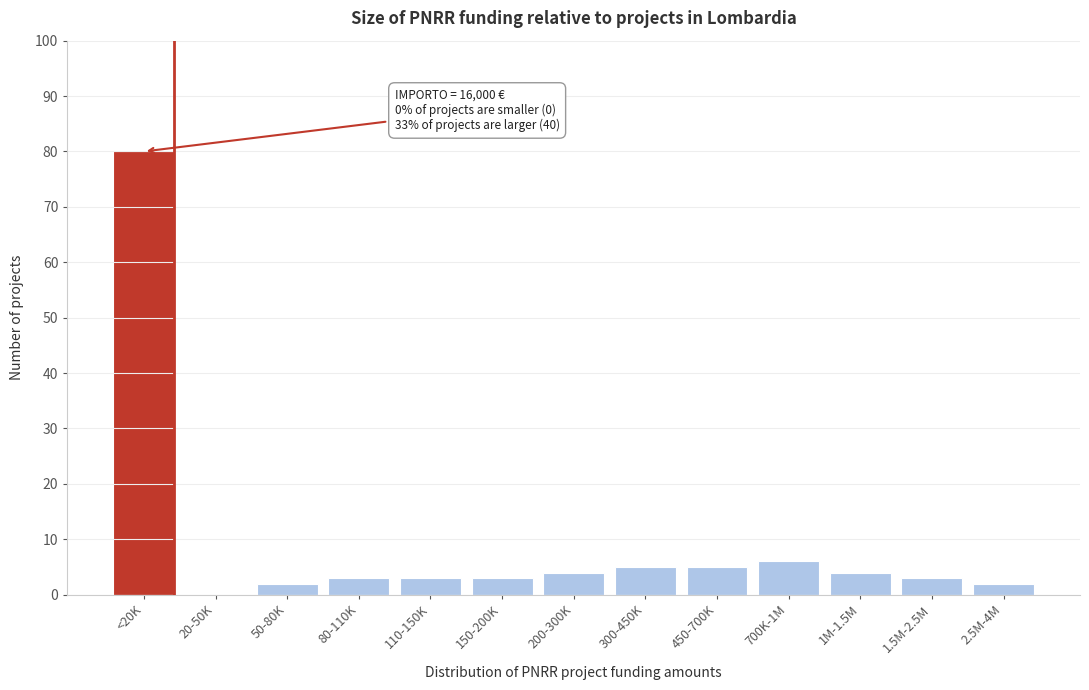

Reading left to right, list all the values displayed in this chart.

<20K=80	20-50K=0	50-80K=2	80-110K=3	110-150K=3	150-200K=3	200-300K=4	300-450K=5	450-700K=5	700K-1M=6	1M-1.5M=4	1.5M-2.5M=3	2.5M-4M=2